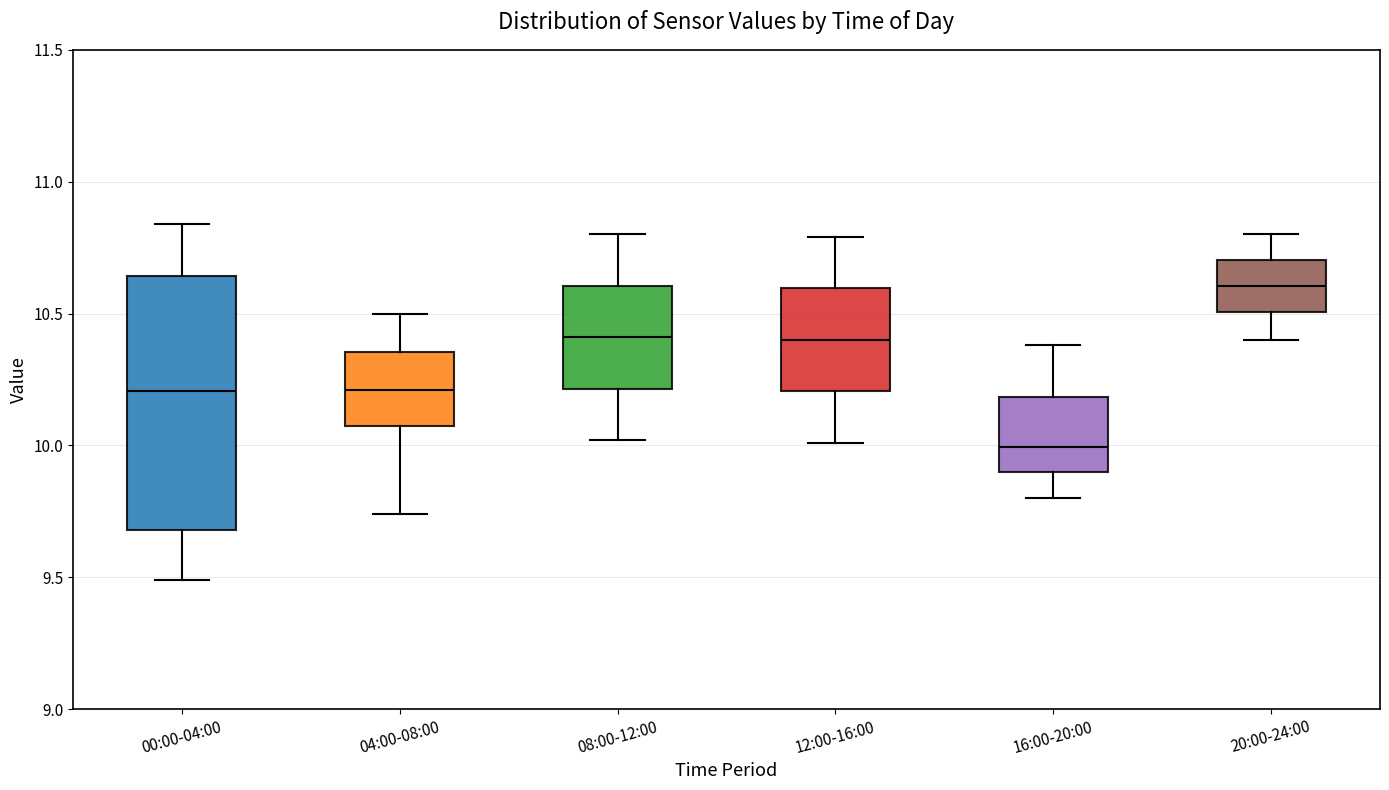

Where is the lower edge of the box for 04:00-08:00 on the y-axis? The values are not printed on the chart, so give them approximately, as read against the axis.

10.10